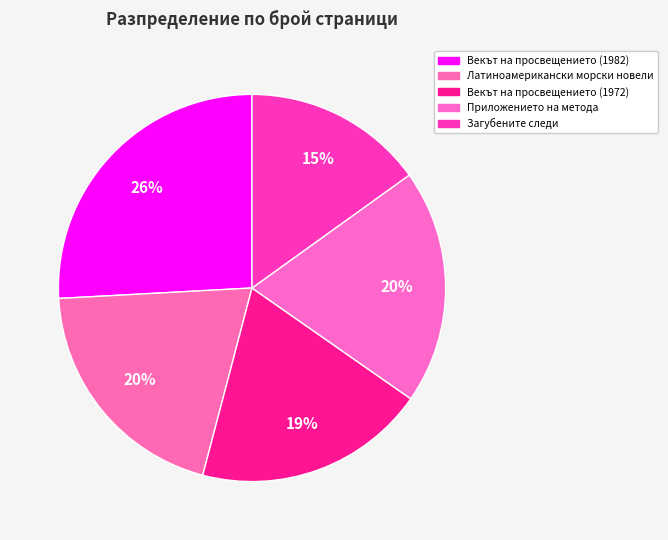

To the nearest percent, what portion does Векът на просвещението (1982) represent?

26%